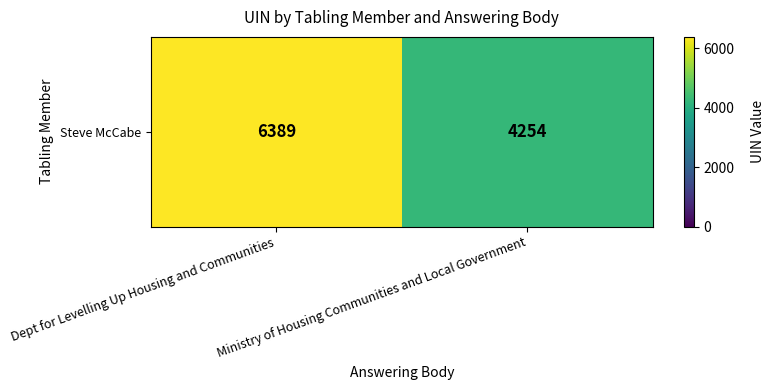

Reading right to left, transcribe all the data shown in this chart.

4254	6389